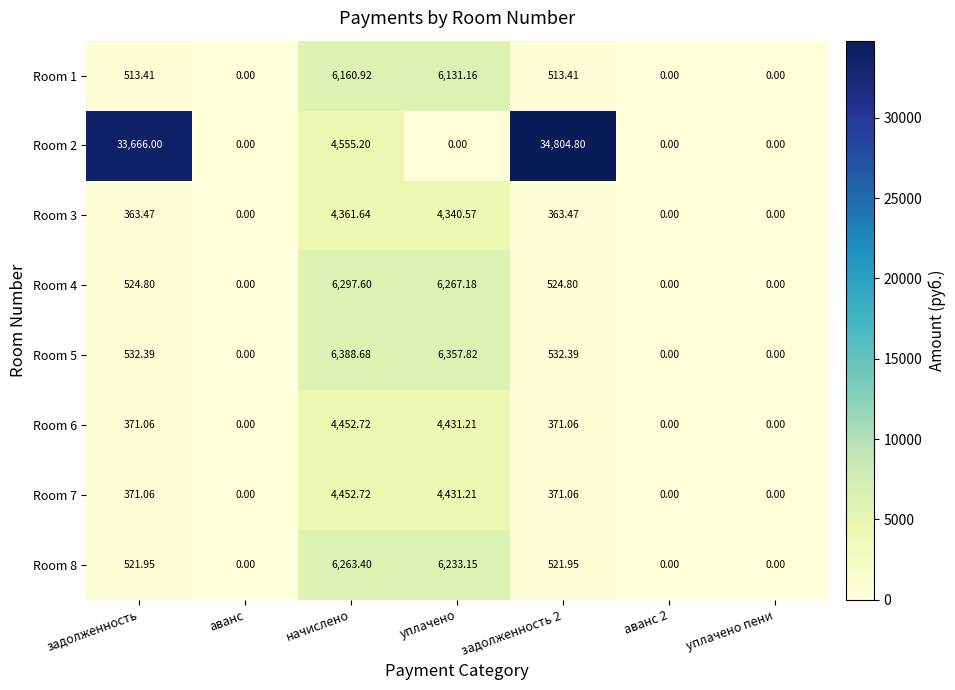

At which label does Room 7 reach its peak?

начислено